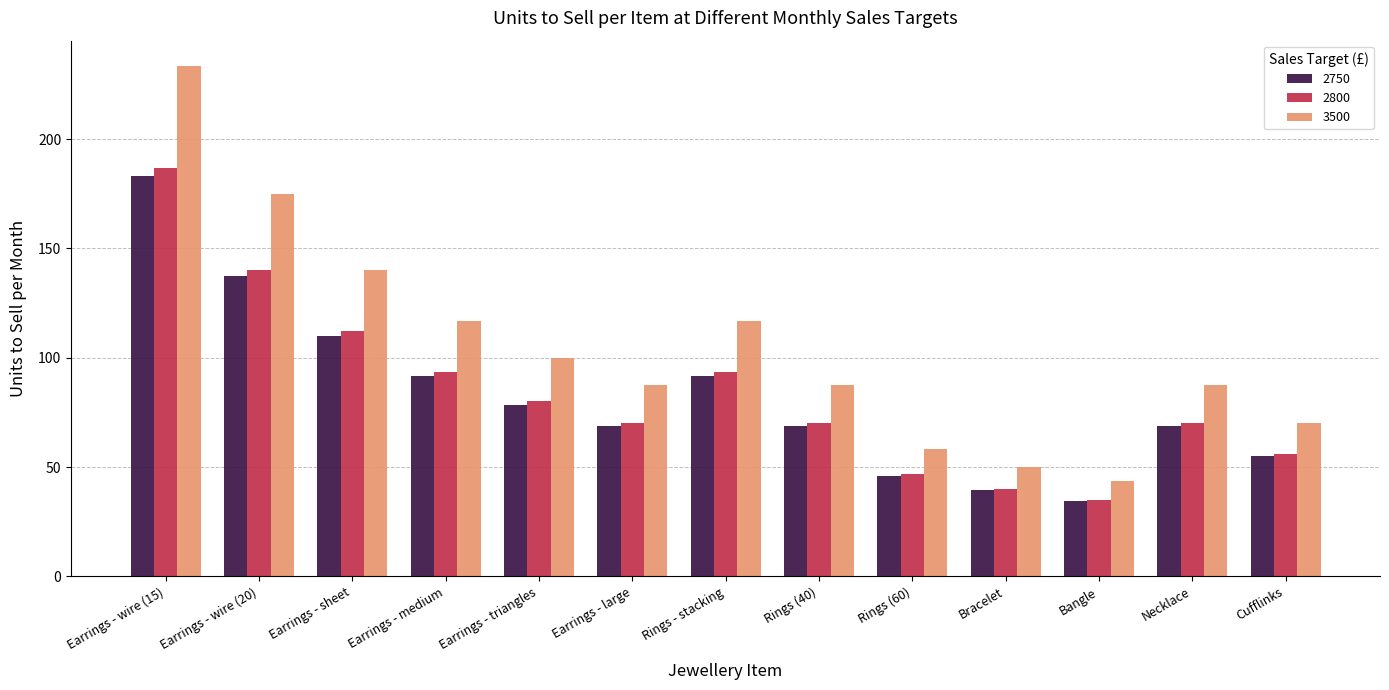

What is the label of the 13th bar from the right?

Earrings - wire (15)